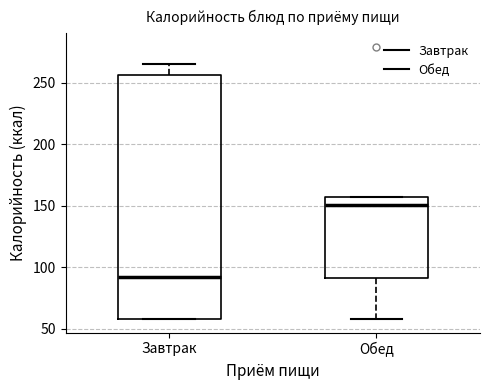

Reading left to right, transcribe this box plot: for each box, give where its median line is, the range the box spans, and where its two whiskers end, as read against the y-axis. The values are not printed on the chart, so give them approximately, as read against the axis.

Завтрак: median 90, box 60 to 255, whiskers 60 to 265
Обед: median 150, box 90 to 155, whiskers 60 to 155